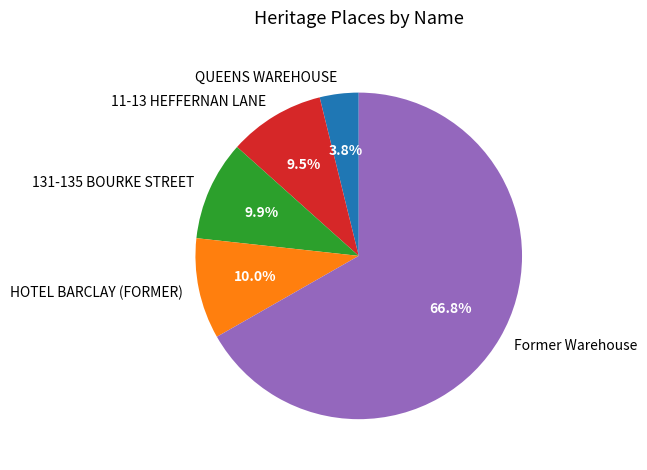

To the nearest percent, what is the difference between the 11-13 HEFFERNAN LANE and QUEENS WAREHOUSE slice percentages?

6%